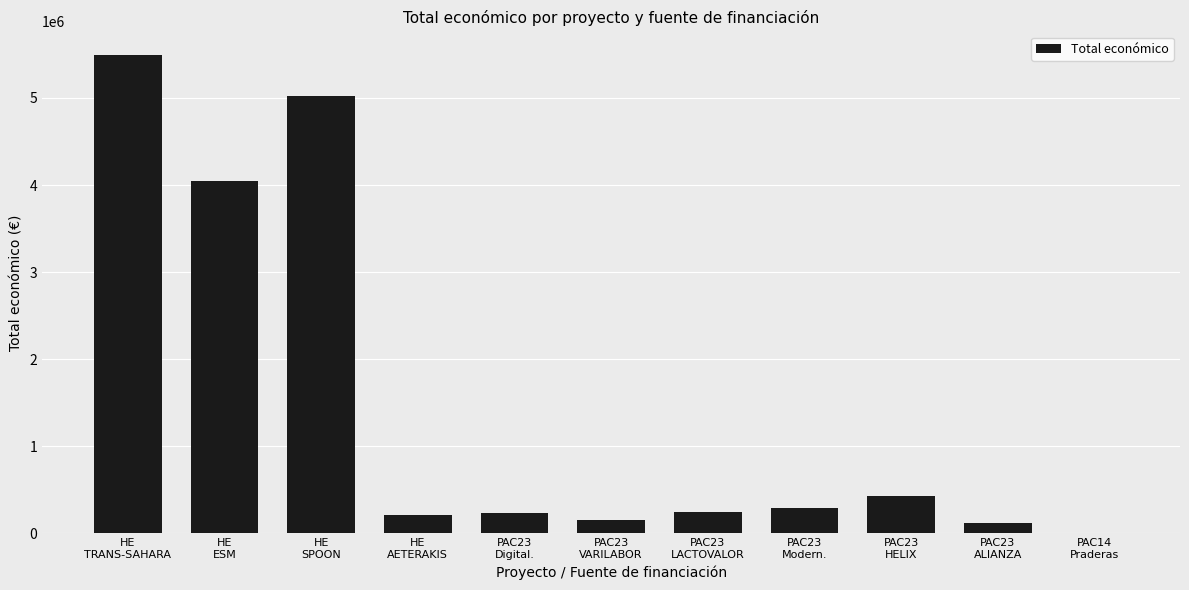

What is the greatest value displayed?

5489475